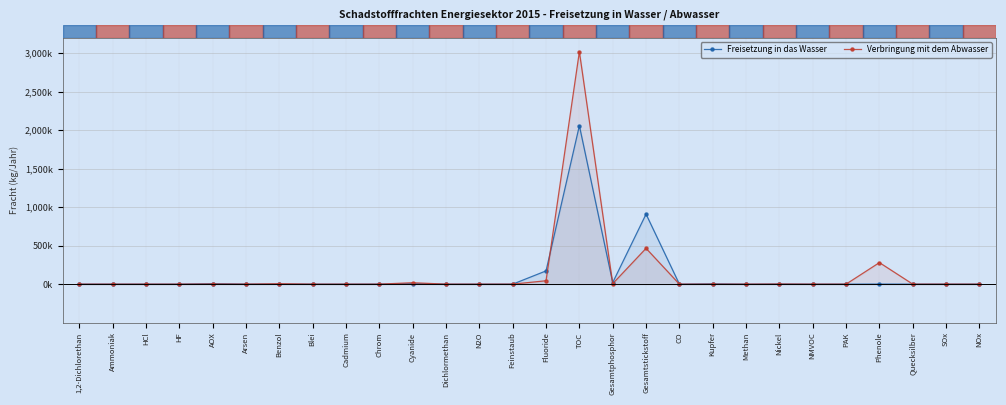

Reading left to right, list all the values displayed in this chart.

Freisetzung in das Wasser: 1,2-Dichlorethan=0	Ammoniak=0	HCl=0	HF=0	AOX=5720	Arsen=630	Benzol=0	Blei=152	Cadmium=0	Chrom=641	Cyanide=6248	Dichlormethan=0	N2O=0	Feinstaub=0	Fluoride=171980	TOC=2057900	Gesamtphosphor=20700	Gesamtstickstoff=909300	CO=0	Kupfer=4054	Methan=0	Nickel=1389	NMVOC=0	PAK=8	Phenole=879	Quecksilber=1	SOx=0	NOx=0
Verbringung mit dem Abwasser: 1,2-Dichlorethan=0	Ammoniak=0	HCl=0	HF=0	AOX=1890	Arsen=104	Benzol=5780	Blei=144	Cadmium=7	Chrom=0	Cyanide=18356	Dichlormethan=0	N2O=0	Feinstaub=0	Fluoride=44000	TOC=3018600	Gesamtphosphor=5760	Gesamtstickstoff=464800	CO=0	Kupfer=92	Methan=0	Nickel=1610	NMVOC=0	PAK=93	Phenole=279743	Quecksilber=10	SOx=0	NOx=0